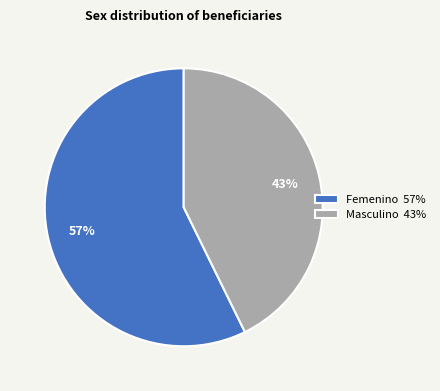

Which has a higher value, Masculino 43% or Femenino 57%?

Femenino 57%